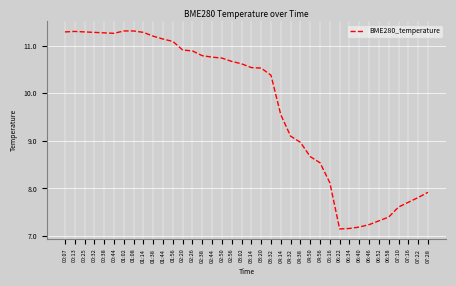

What position from the right is 00:44?

33